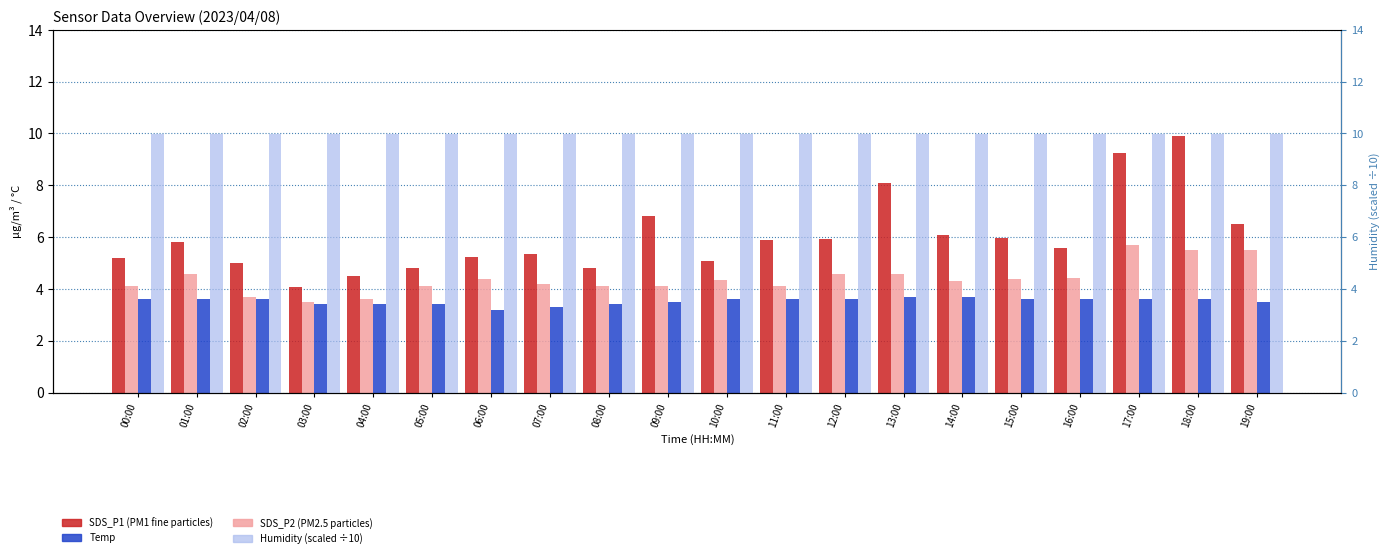

At which label does SDS_P2 reach its peak?

17:00